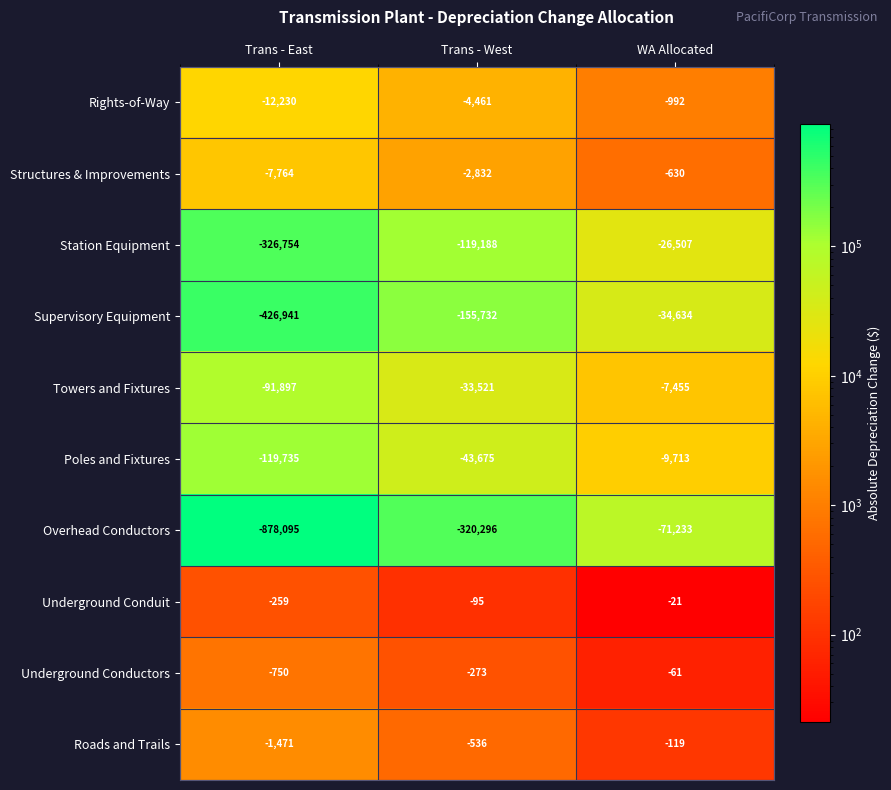

Which series has the largest total across all categories?

Underground Conduit